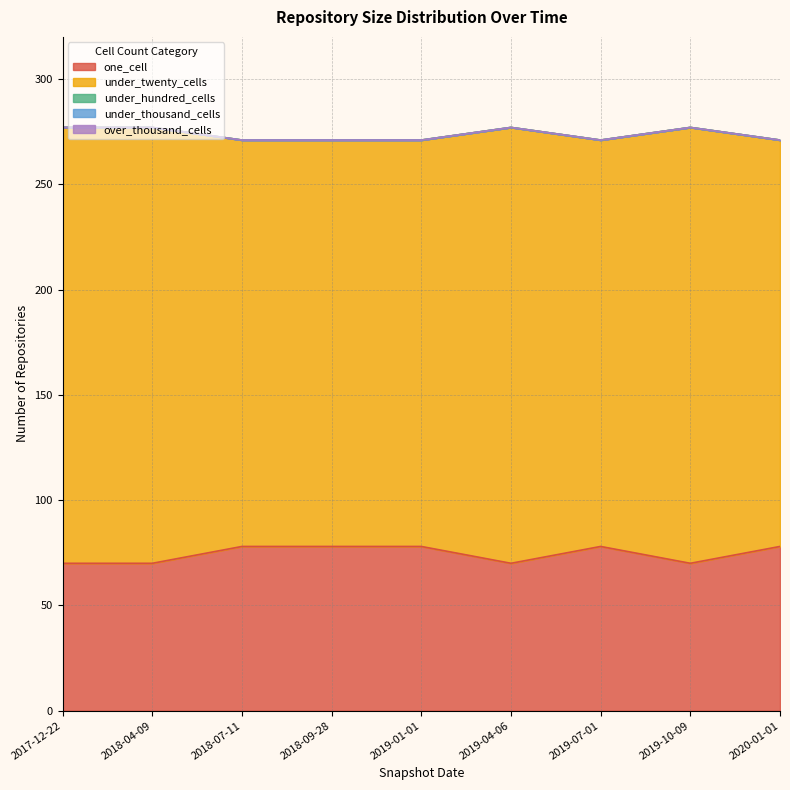

Reading right to left, extract all data points from this chart.

one_cell: 78	70	78	70	78	78	78	70	70
under_twenty_cells: 193	207	193	207	193	193	193	207	207
under_hundred_cells: 0	0	0	0	0	0	0	0	0
under_thousand_cells: 0	0	0	0	0	0	0	0	0
over_thousand_cells: 0	0	0	0	0	0	0	0	0